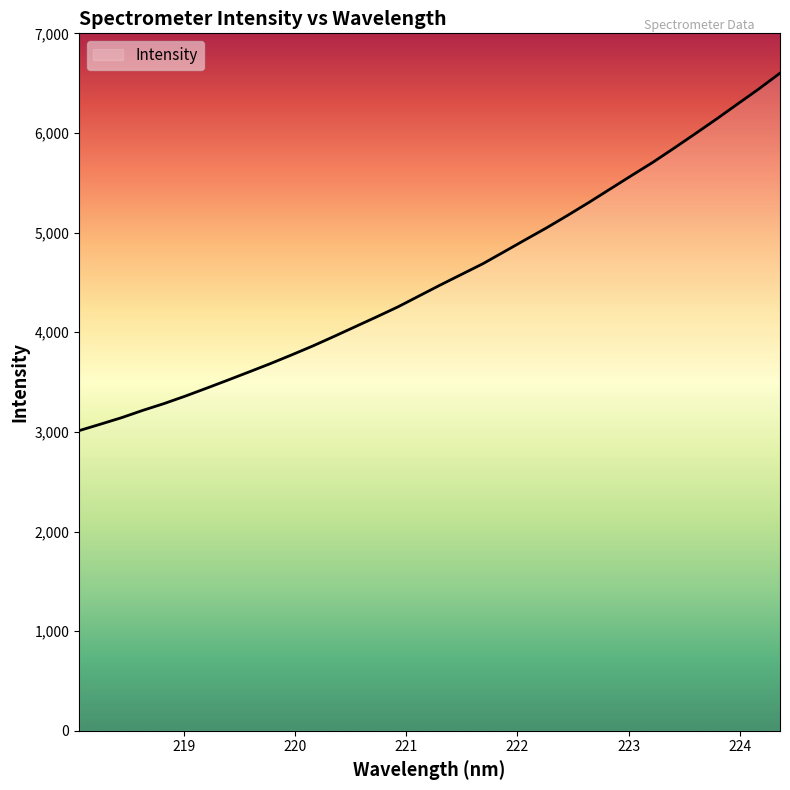

What is the greatest value displayed?

6600.5